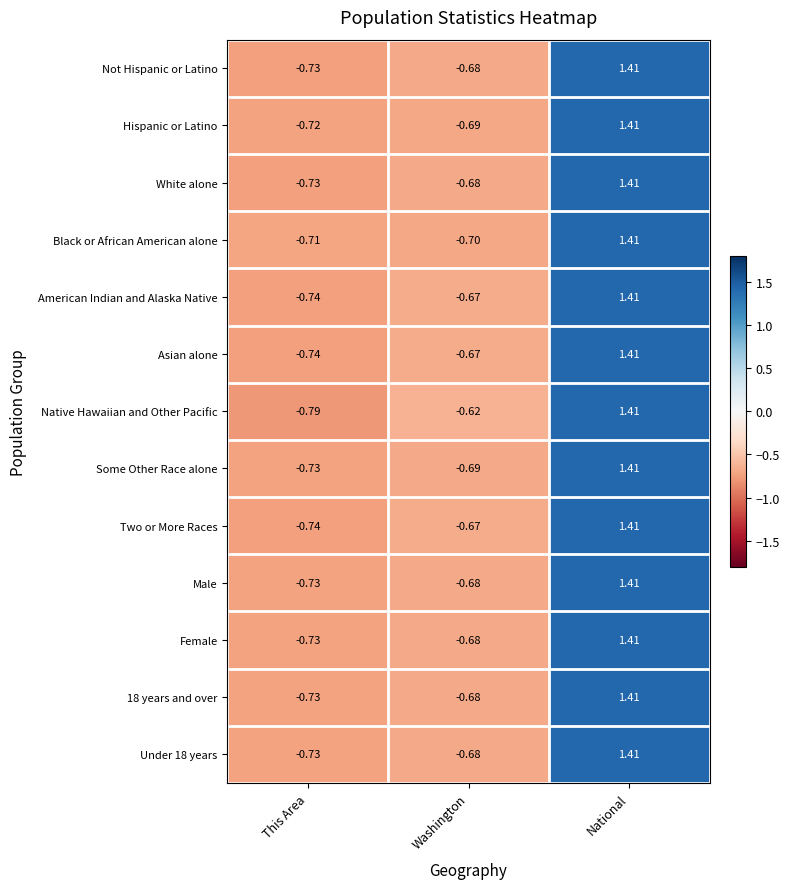

At which category is the sum across all series the highest?

National